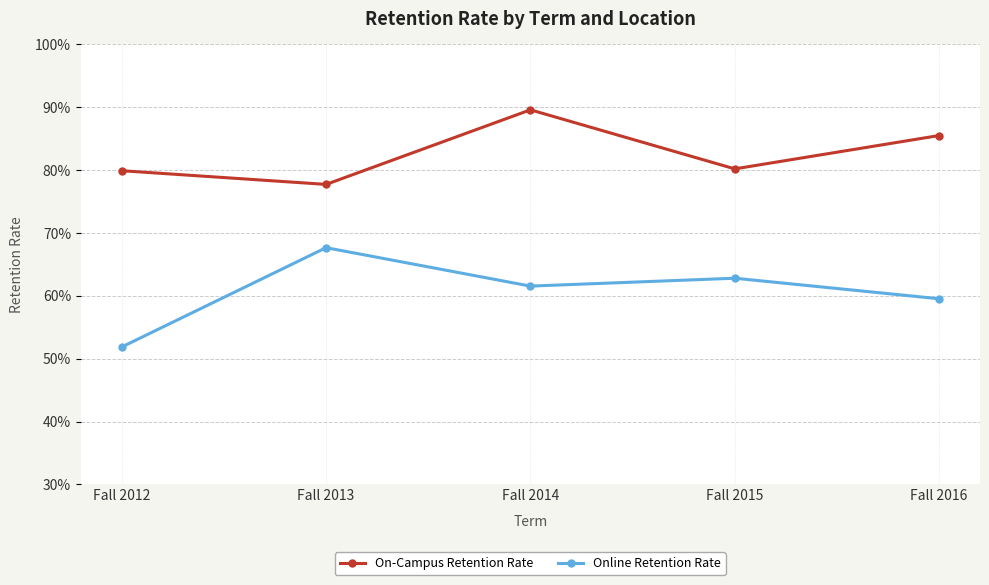

What are all the series names shown in the legend?

On-Campus Retention Rate, Online Retention Rate